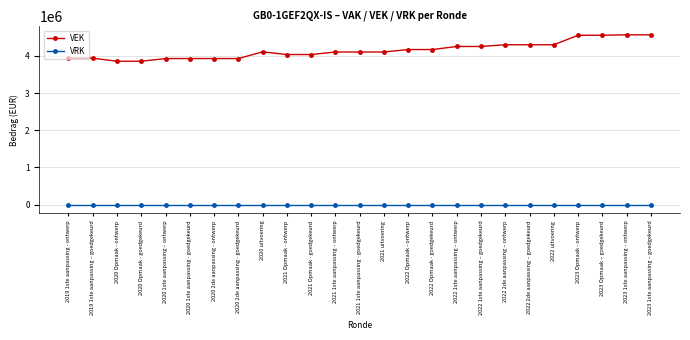

Is the value of VEK at 2020 uitvoering greater than the value of VRK at 2023 1ste aanpassing – goedgekeurd?

Yes